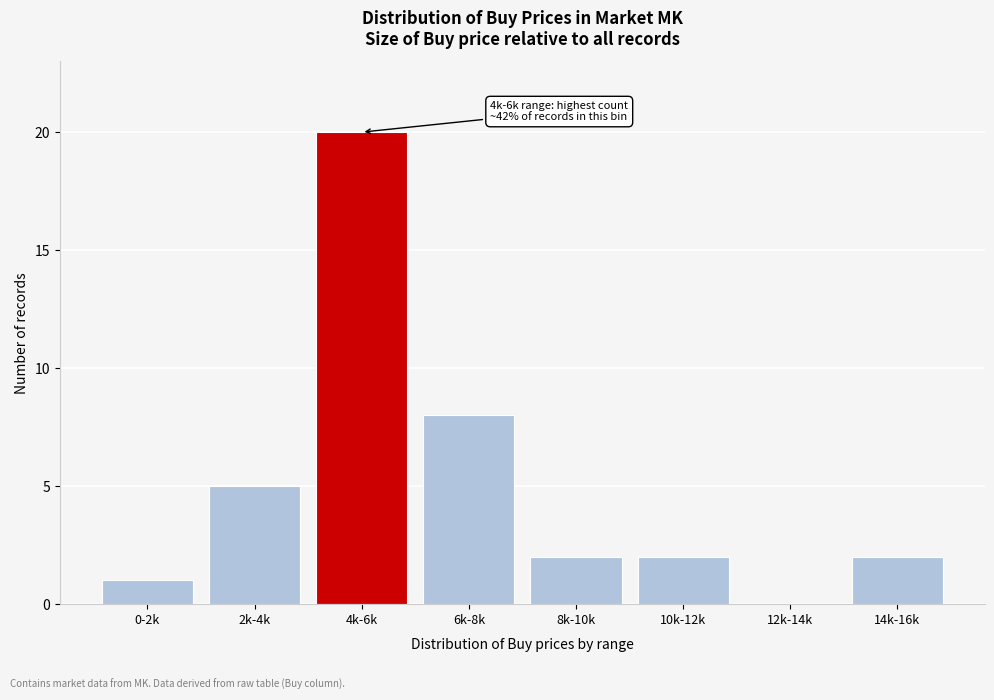

Reading right to left, extract all data points from this chart.

14k-16k=2	12k-14k=0	10k-12k=2	8k-10k=2	6k-8k=8	4k-6k=20	2k-4k=5	0-2k=1